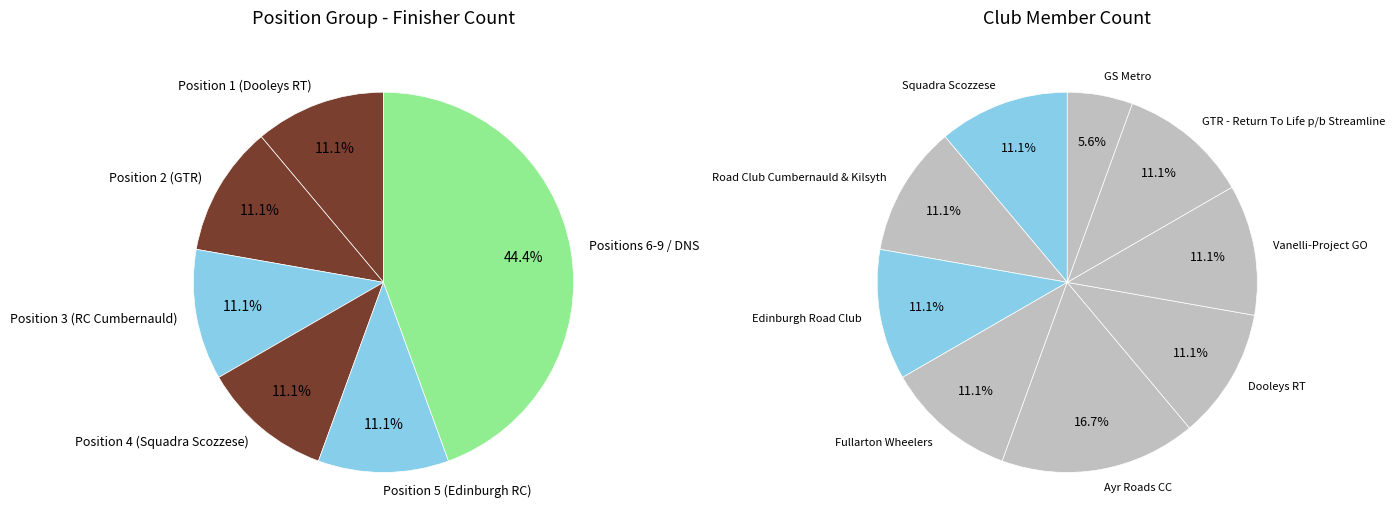

Is there a majority slice in this chart?

No